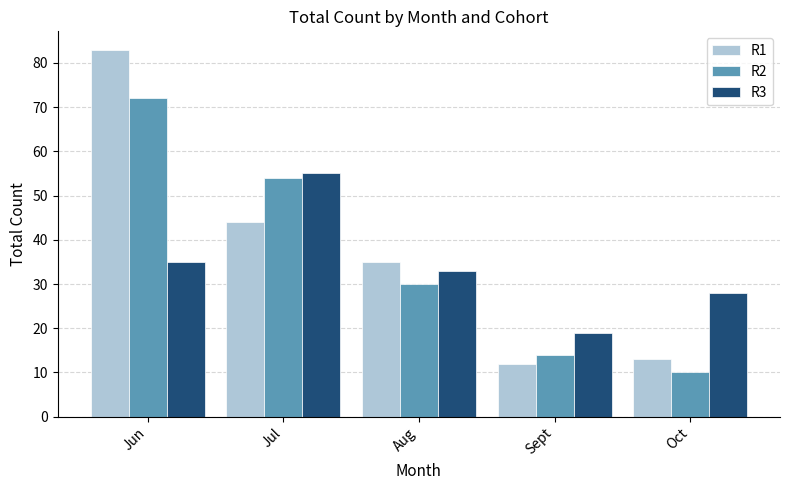

What is the difference between the highest and lowest values at Jul?

11